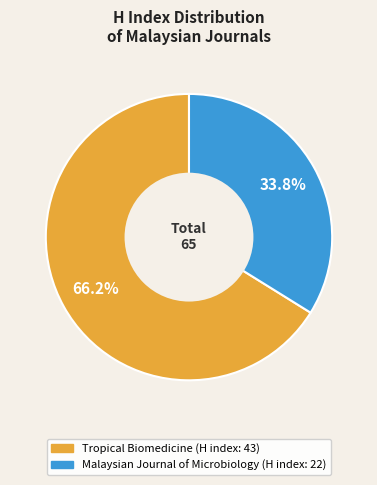

To the nearest percent, what is the combined percentage of Tropical Biomedicine (H index: 43) and Malaysian Journal of Microbiology (H index: 22)?

100%